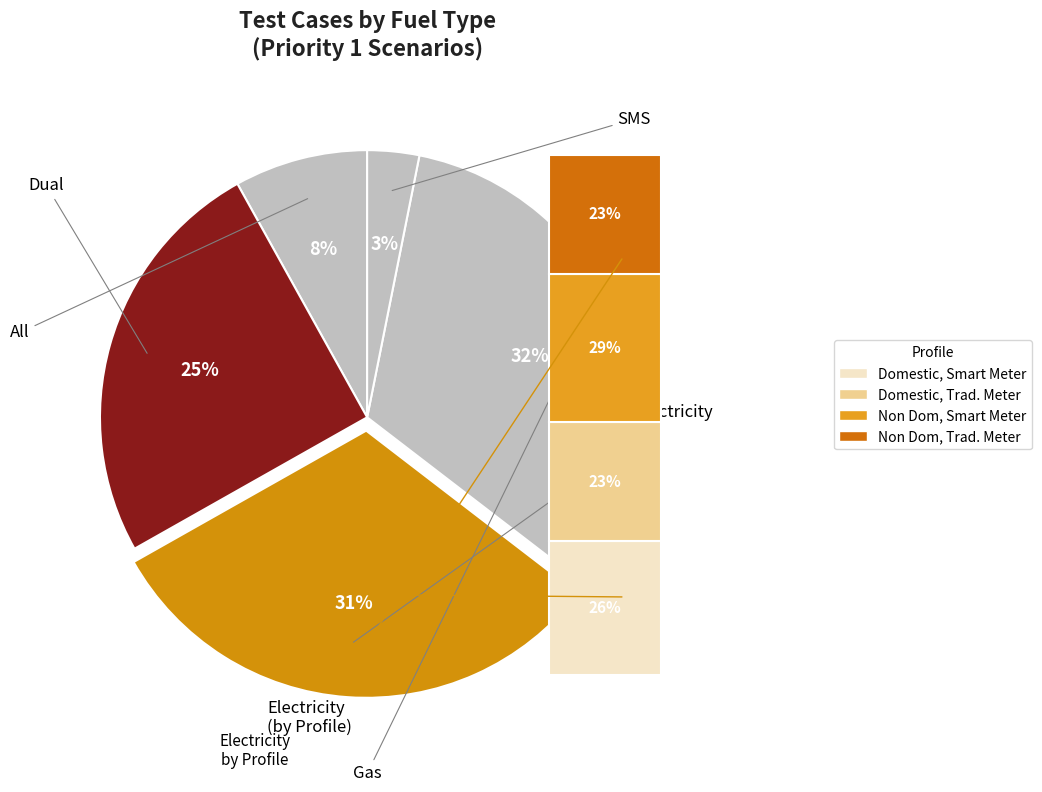

To the nearest percent, what portion does Electricity represent?

31%